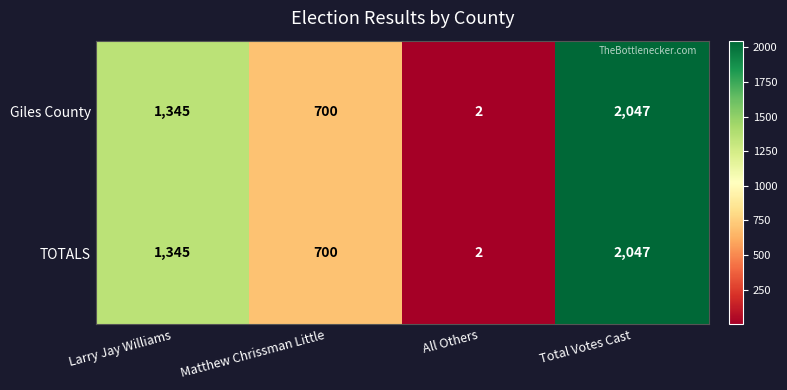

What is the sum of all Giles County values?

4094